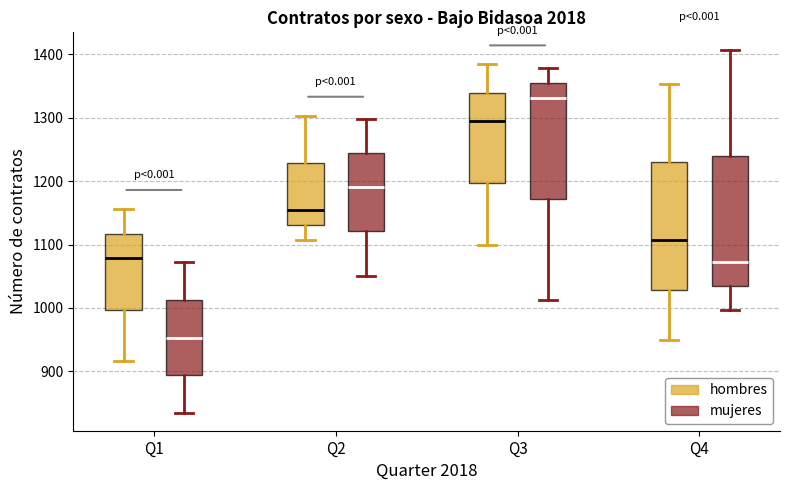

Reading left to right, read every box against the y-axis: the position of its median line, the range the box covers, and the ends of its whiskers. The values are not printed on the chart, so give them approximately, as read against the axis.

Q1 (hombres): median 1080, box 1000 to 1120, whiskers 920 to 1160
Q1 (mujeres): median 950, box 890 to 1010, whiskers 840 to 1070
Q2 (hombres): median 1150, box 1130 to 1230, whiskers 1110 to 1300
Q2 (mujeres): median 1190, box 1120 to 1240, whiskers 1050 to 1300
Q3 (hombres): median 1290, box 1200 to 1340, whiskers 1100 to 1380
Q3 (mujeres): median 1330, box 1170 to 1350, whiskers 1010 to 1380
Q4 (hombres): median 1110, box 1030 to 1230, whiskers 950 to 1350
Q4 (mujeres): median 1070, box 1030 to 1240, whiskers 1000 to 1410